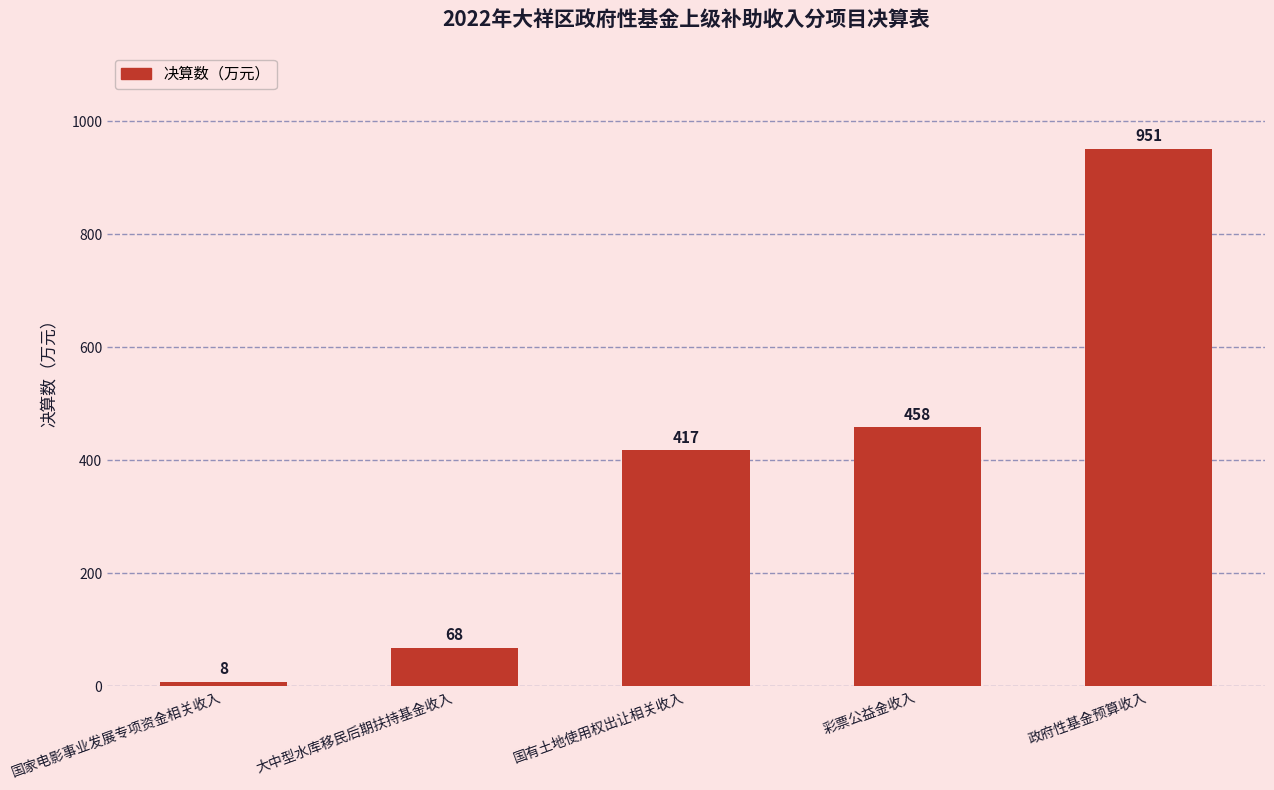

What is the label of the 2nd bar from the right?

彩票公益金收入